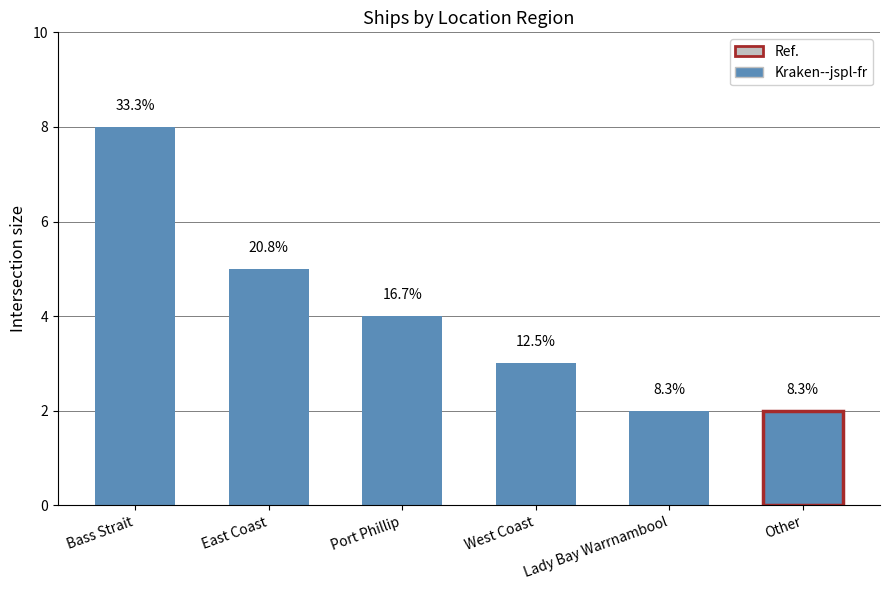

How many bars are there in total?

6